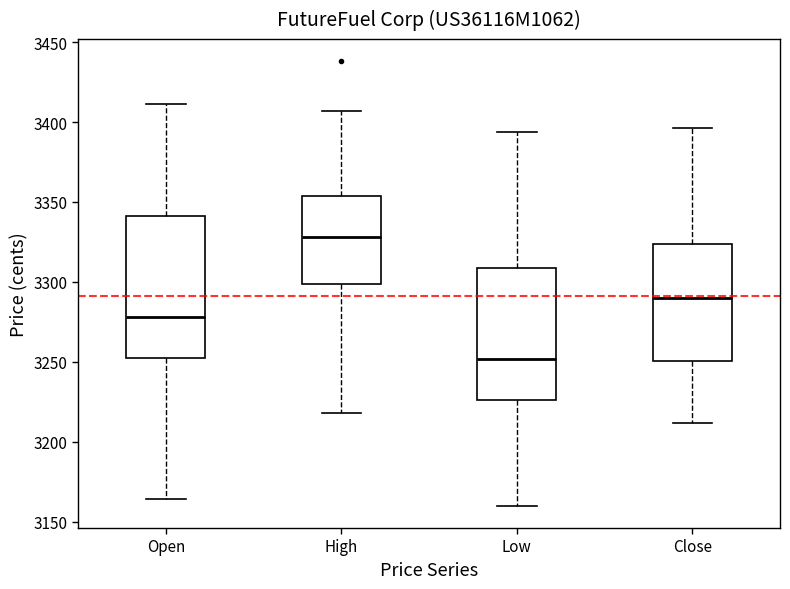

Reading left to right, transcribe this box plot: for each box, give where its median line is, the range the box spans, and where its two whiskers end, as read against the y-axis. The values are not printed on the chart, so give them approximately, as read against the axis.

Open: median 3280, box 3255 to 3340, whiskers 3165 to 3410
High: median 3330, box 3300 to 3355, whiskers 3220 to 3405
Low: median 3250, box 3225 to 3310, whiskers 3160 to 3395
Close: median 3290, box 3250 to 3325, whiskers 3210 to 3395